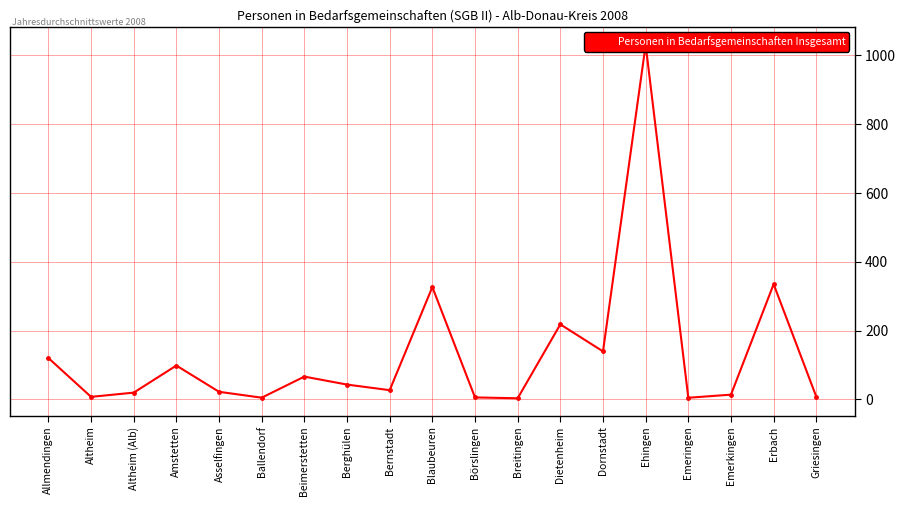

True or false: the data shows 13.9 at Emerkingen.

True